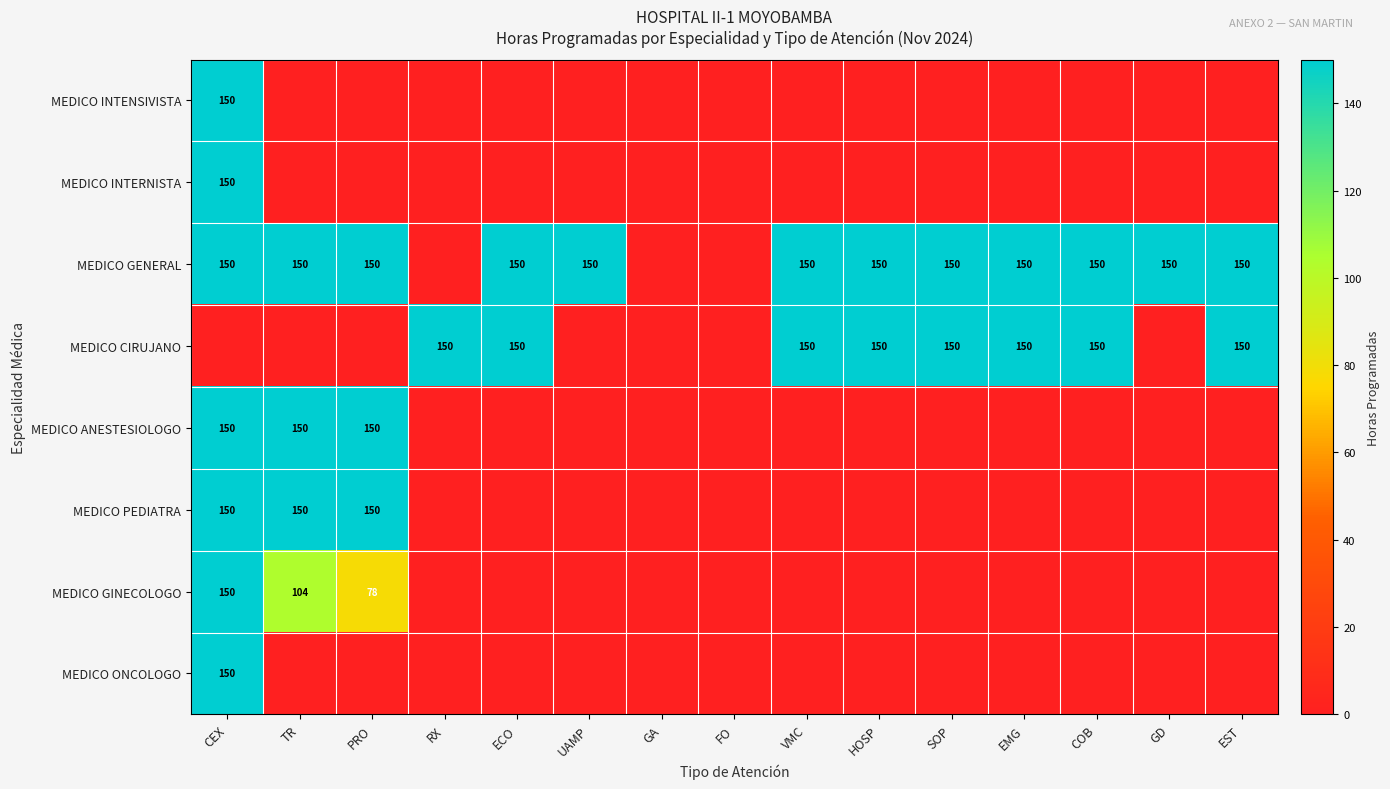

The value of MEDICO GINECOLOGO at TR is 61. True or false?

False